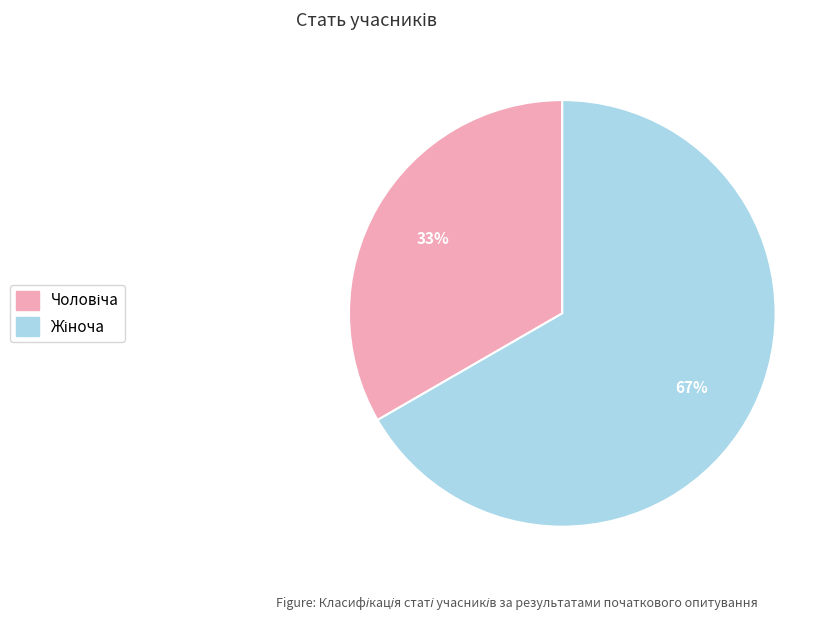

Is there a majority slice in this chart?

Yes